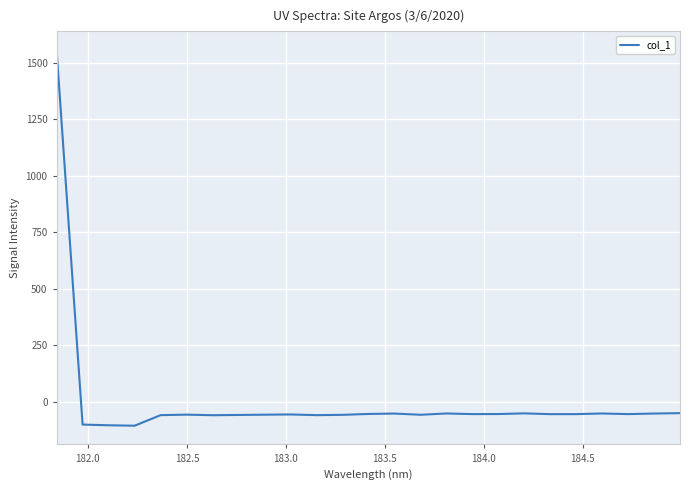

What is the greatest value displayed?

1556.8